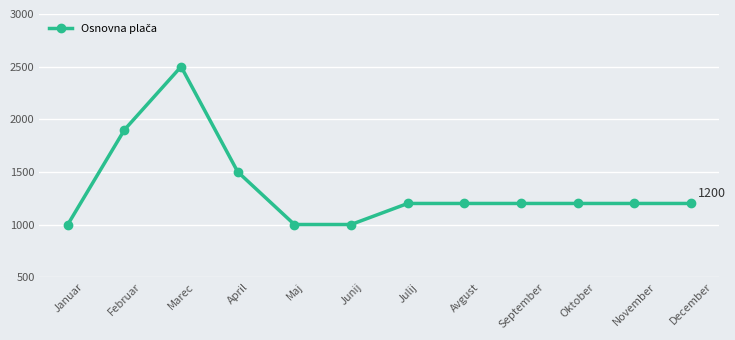

The chart shows a value of 1500 at April. True or false?

True